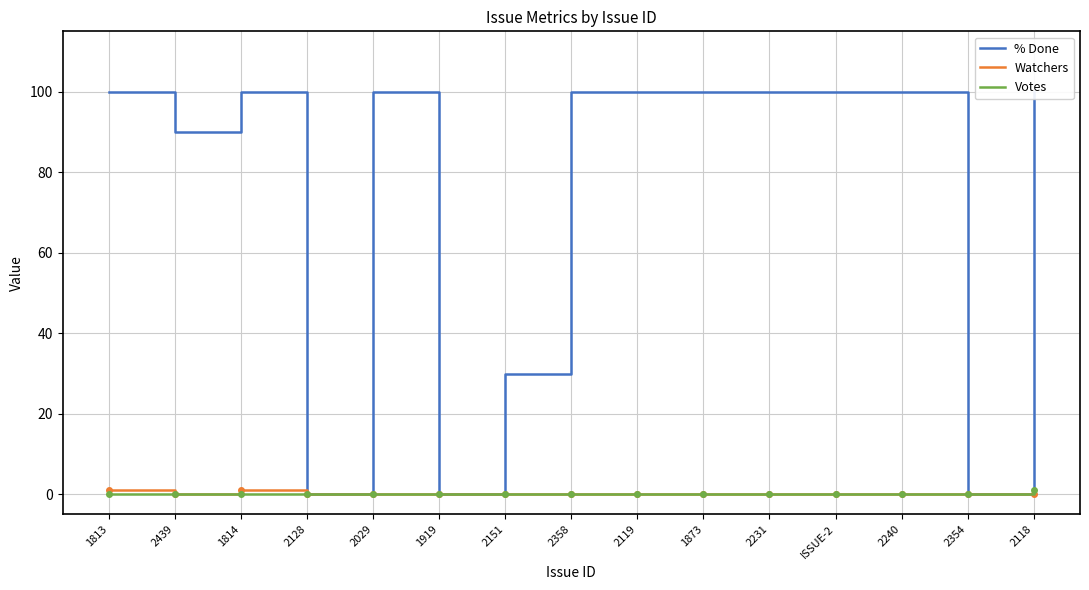

Reading left to right, what are all the values shown in this chart?

% Done: 1813=100	2439=90	1814=100	2128=0	2029=100	1919=0	2151=30	2358=100	2119=100	1873=100	2231=100	ISSUE-2=100	2240=100	2354=0	2118=100
Watchers: 1813=1	2439=0	1814=1	2128=0	2029=0	1919=0	2151=0	2358=0	2119=0	1873=0	2231=0	ISSUE-2=0	2240=0	2354=0	2118=0
Votes: 1813=0	2439=0	1814=0	2128=0	2029=0	1919=0	2151=0	2358=0	2119=0	1873=0	2231=0	ISSUE-2=0	2240=0	2354=0	2118=1